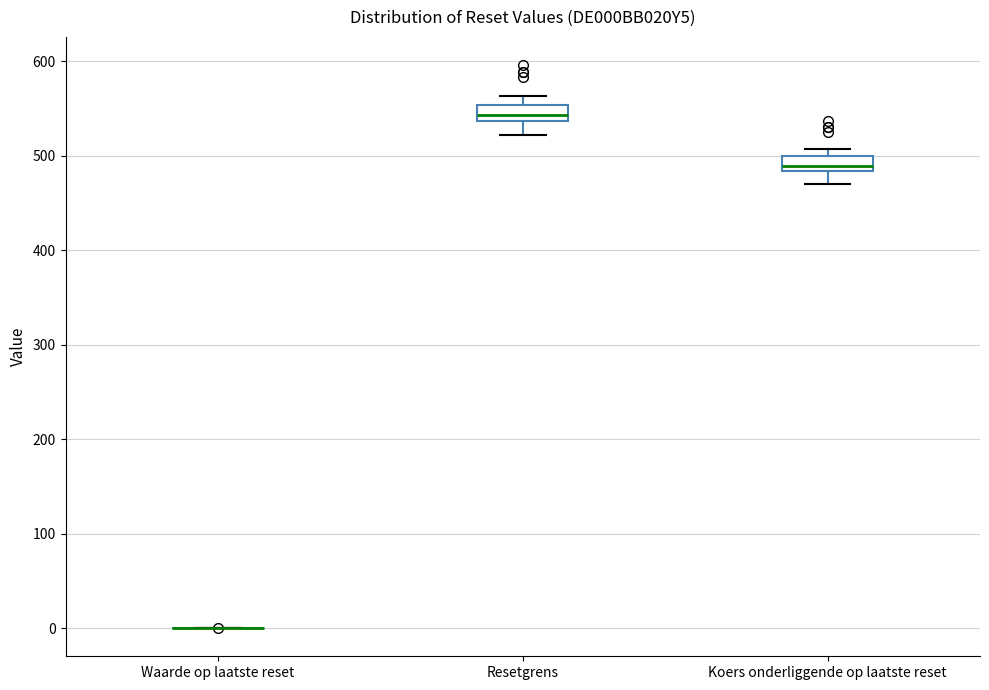

Reading left to right, transcribe this box plot: for each box, give where its median line is, the range the box spans, and where its two whiskers end, as read against the y-axis. The values are not printed on the chart, so give them approximately, as read against the axis.

Waarde op laatste reset: box collapsed to a line at 0, whiskers 0 to 0
Resetgrens: median 540 (inside the box), box 540 to 550, whiskers 520 to 560
Koers onderliggende op laatste reset: median 490, box 480 to 500, whiskers 470 to 510